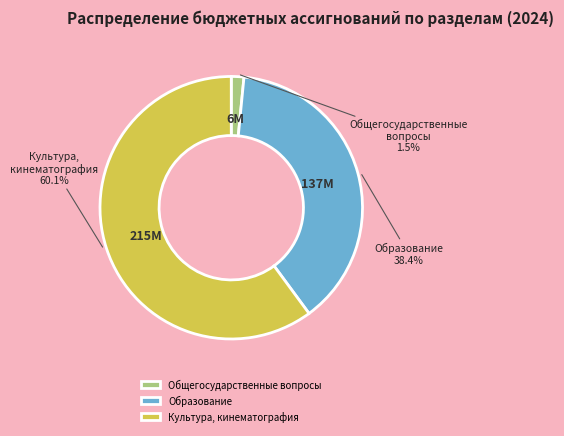

Which slice is the largest?

Культура, кинематография